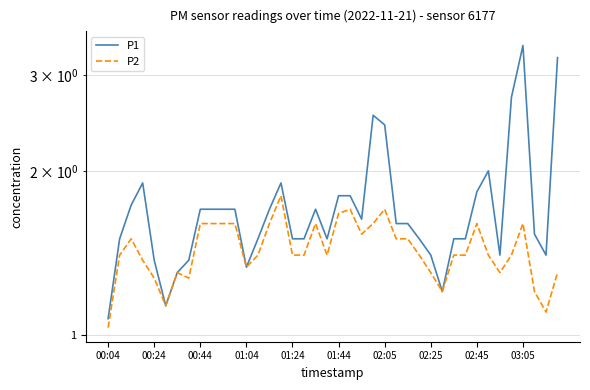

How many data points does each series have?

40